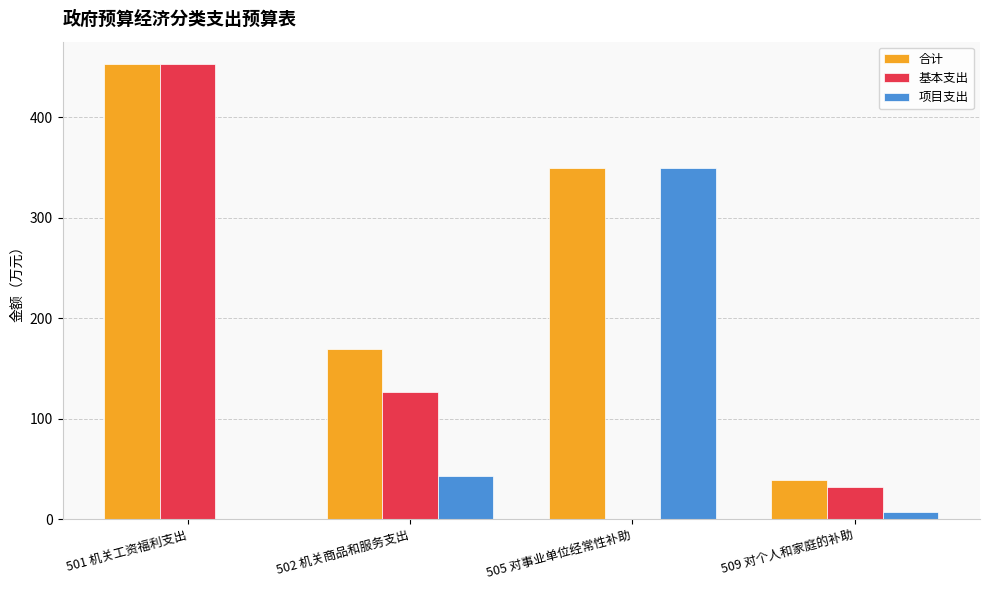

At which category is the sum across all series the highest?

501 机关工资福利支出